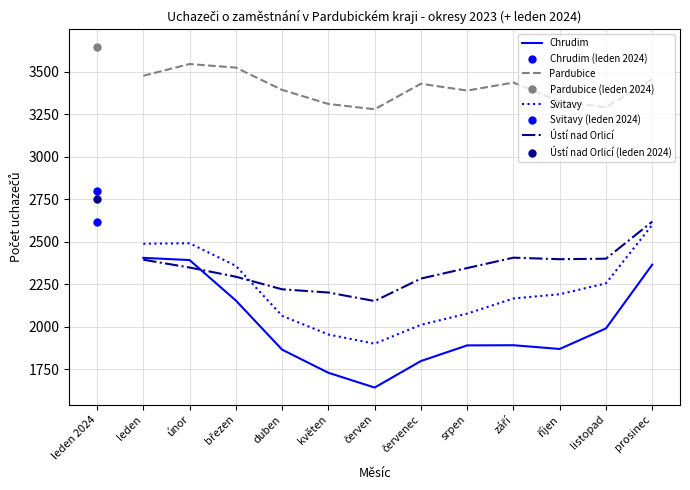

What is the highest value of the Pardubice series?

3545